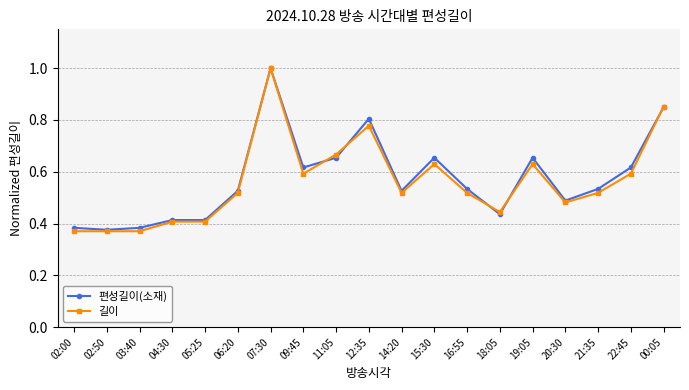

True or false: 길이 has more than 1 interior local peaks.

True